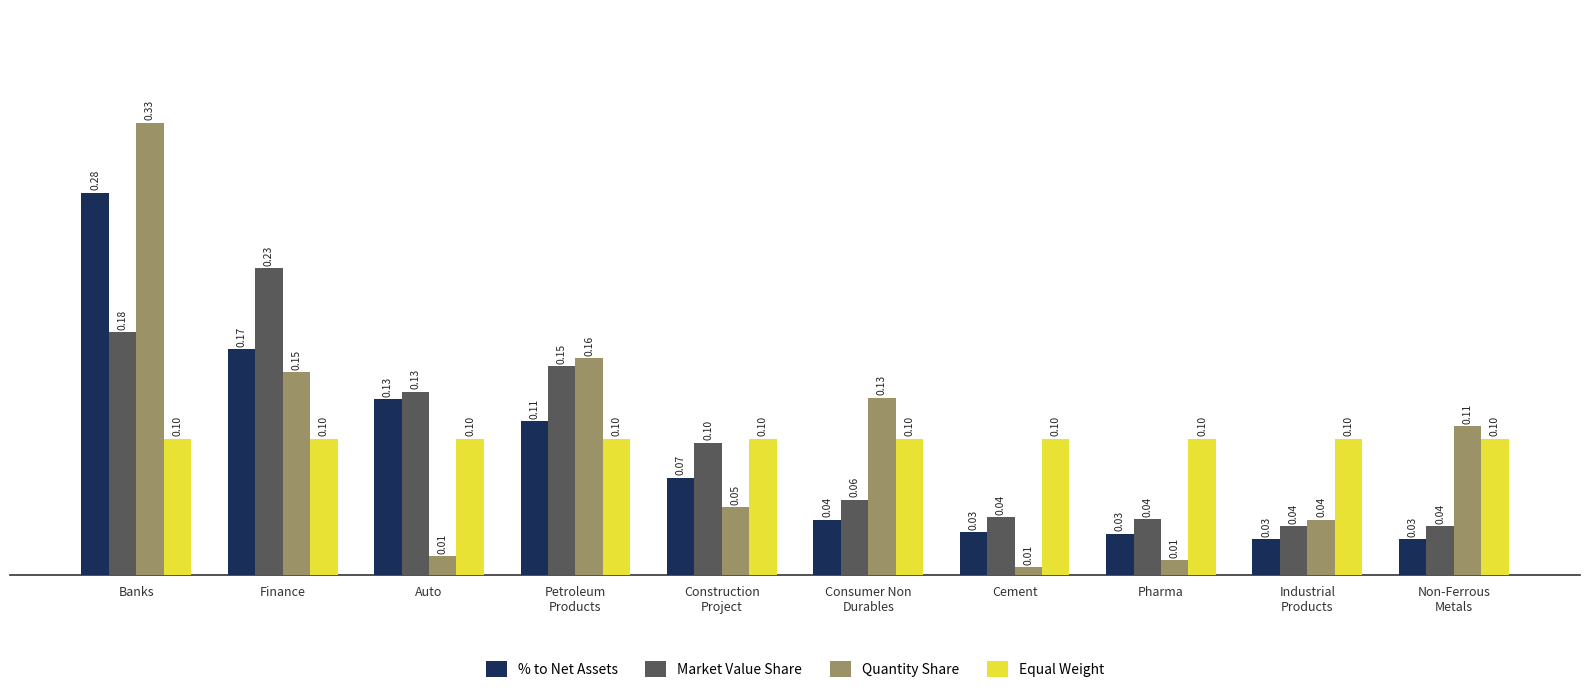

At which label does Quantity Share reach its peak?

Banks